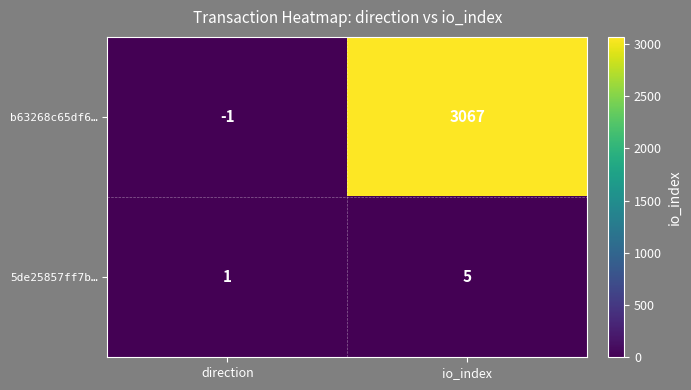

Reading left to right, extract all data points from this chart.

b63268c65df6…: direction=-1	io_index=3067
5de25857ff7b…: direction=1	io_index=5